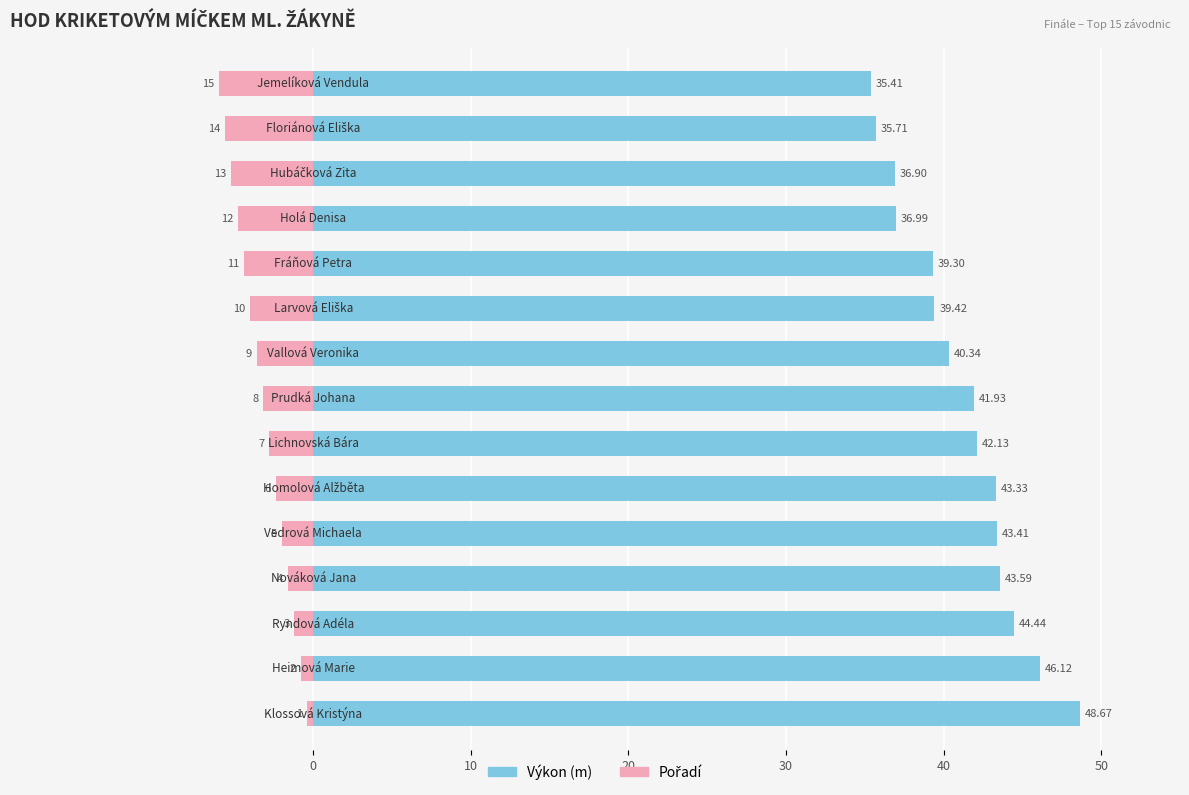

Between 20 and 12, which series saw the biggest shift?

Výkon